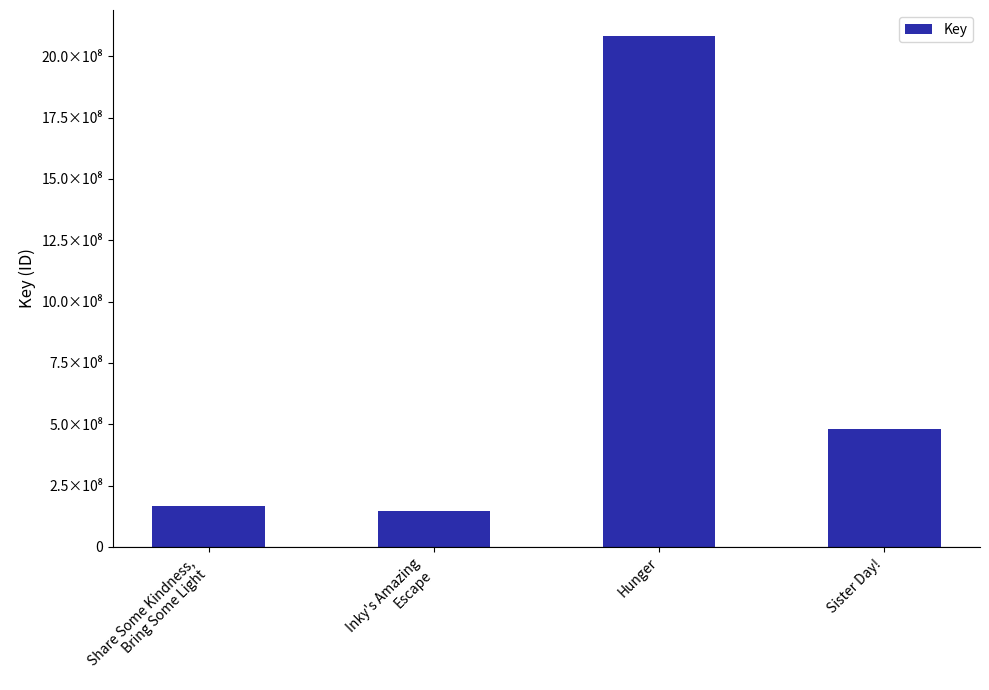

What is the label of the 3rd bar from the right?

Inky's Amazing
Escape